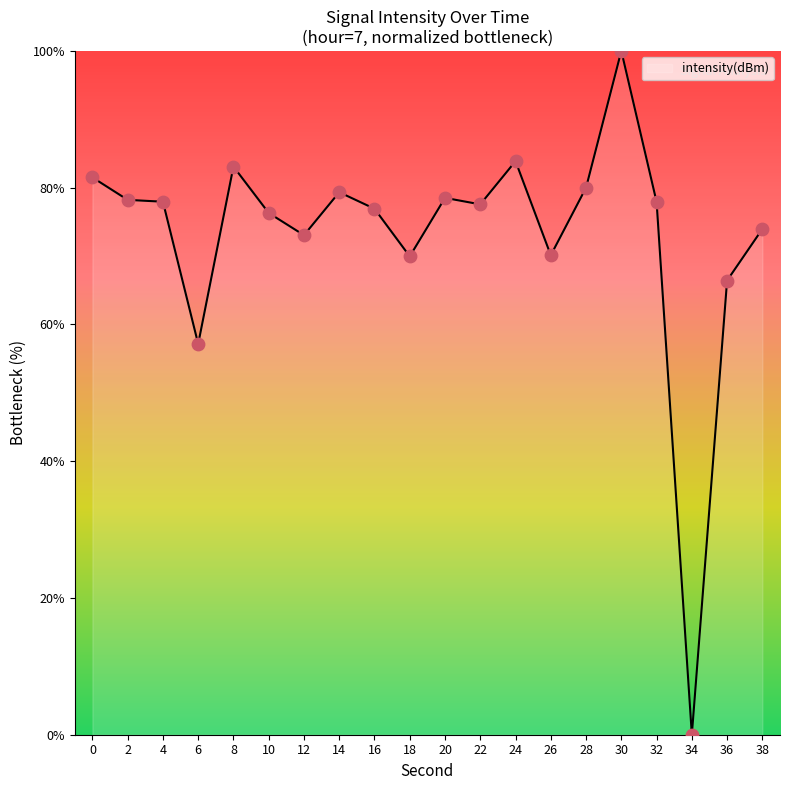

Approximately how many times larger is the value at 20 compared to 0?

1.0